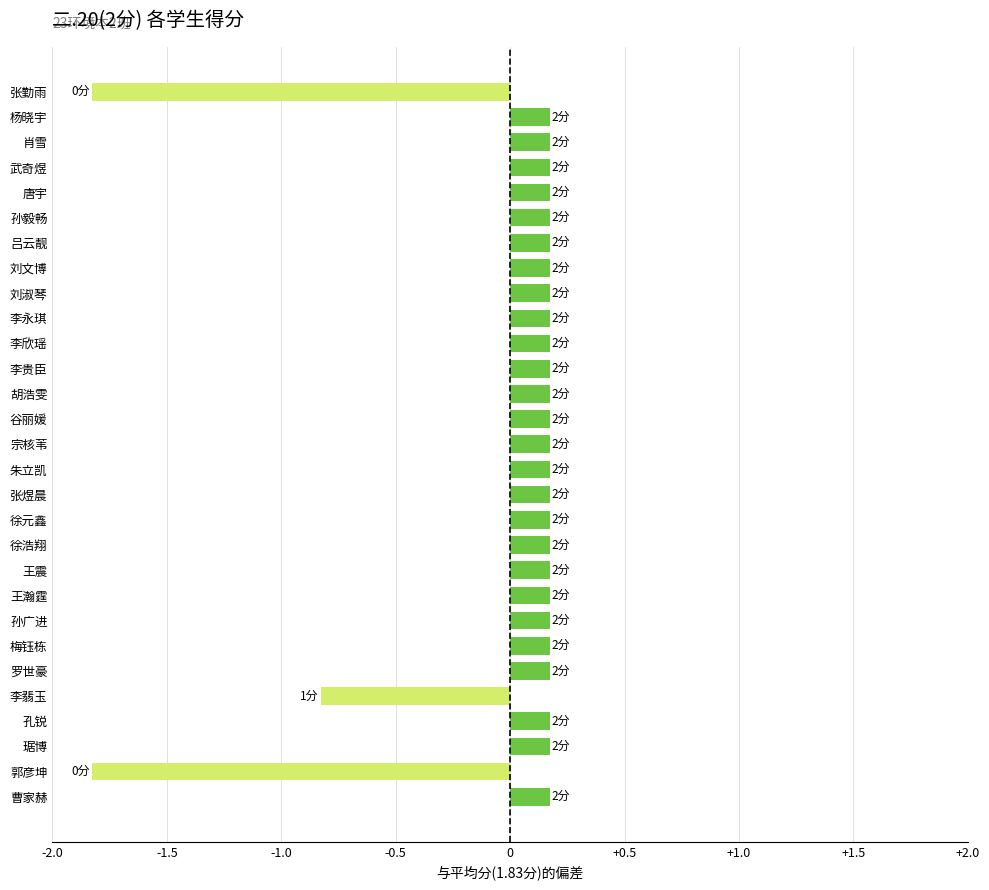

Is it true that the value at 肖雪 is 0.2?

True